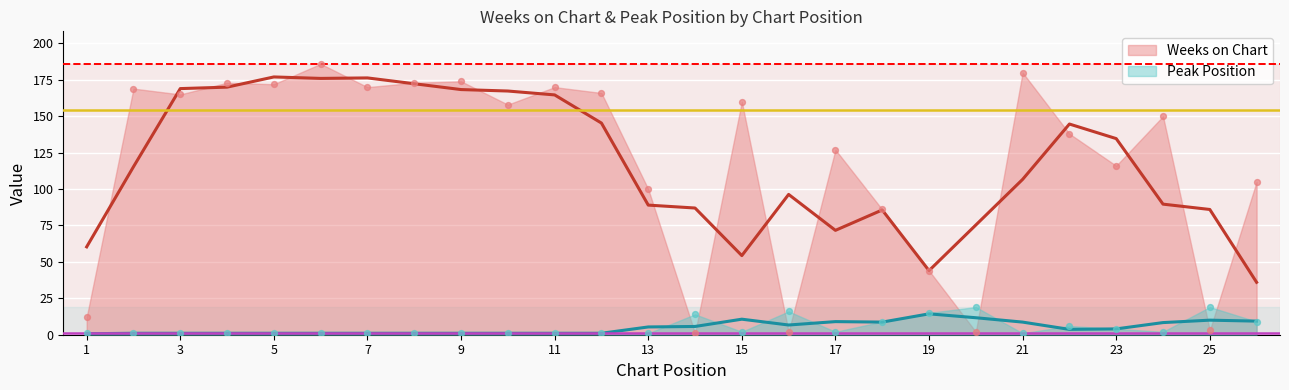

Is the value of Weeks on Chart at 6 greater than the value of Peak Position at 23?

Yes